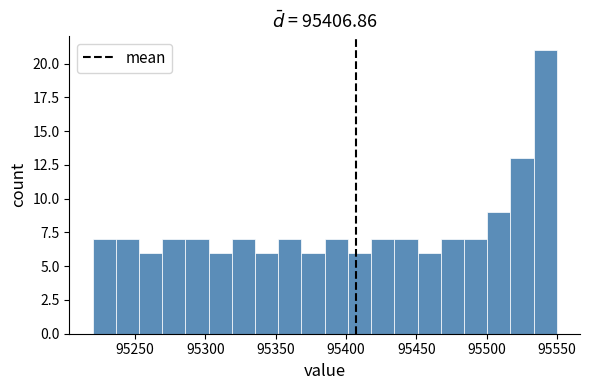

Around what value on the x-axis is the tallest bar? Give the approximate position of its centre, as read against the axis.

95540